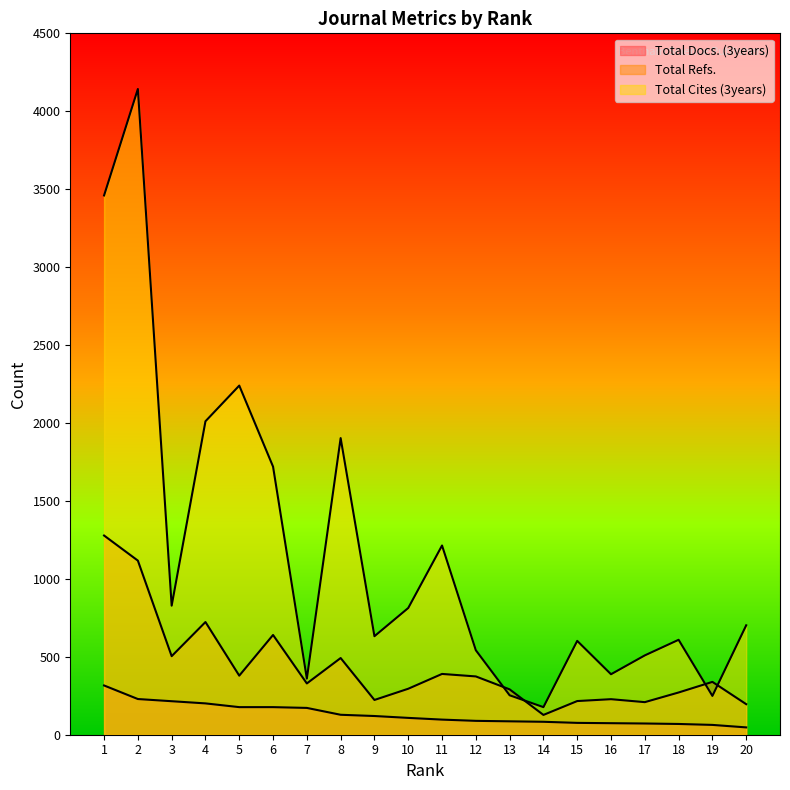

Rank the series by their maximum value, from highest to lowest.

Total Cites (3years), Total Refs., Total Docs. (3years)